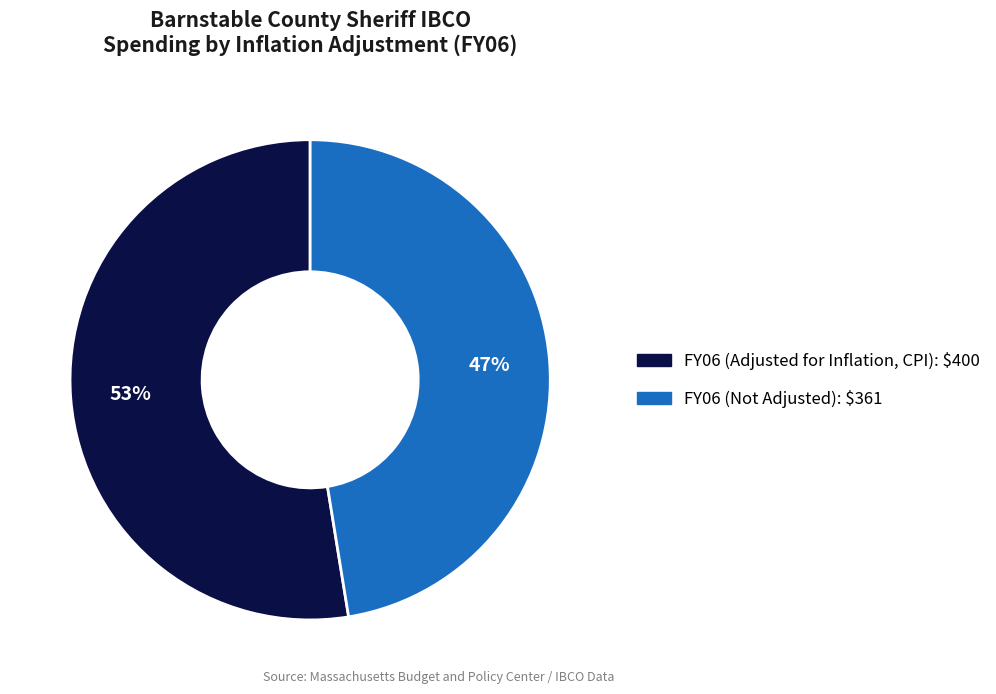

Is there any slice that represents more than half of the pie?

Yes